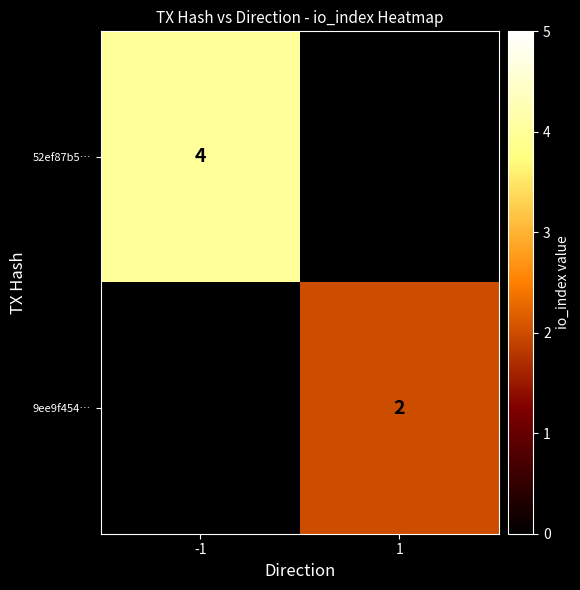

True or false: 52ef87b5… has a value of 4 at -1.

True